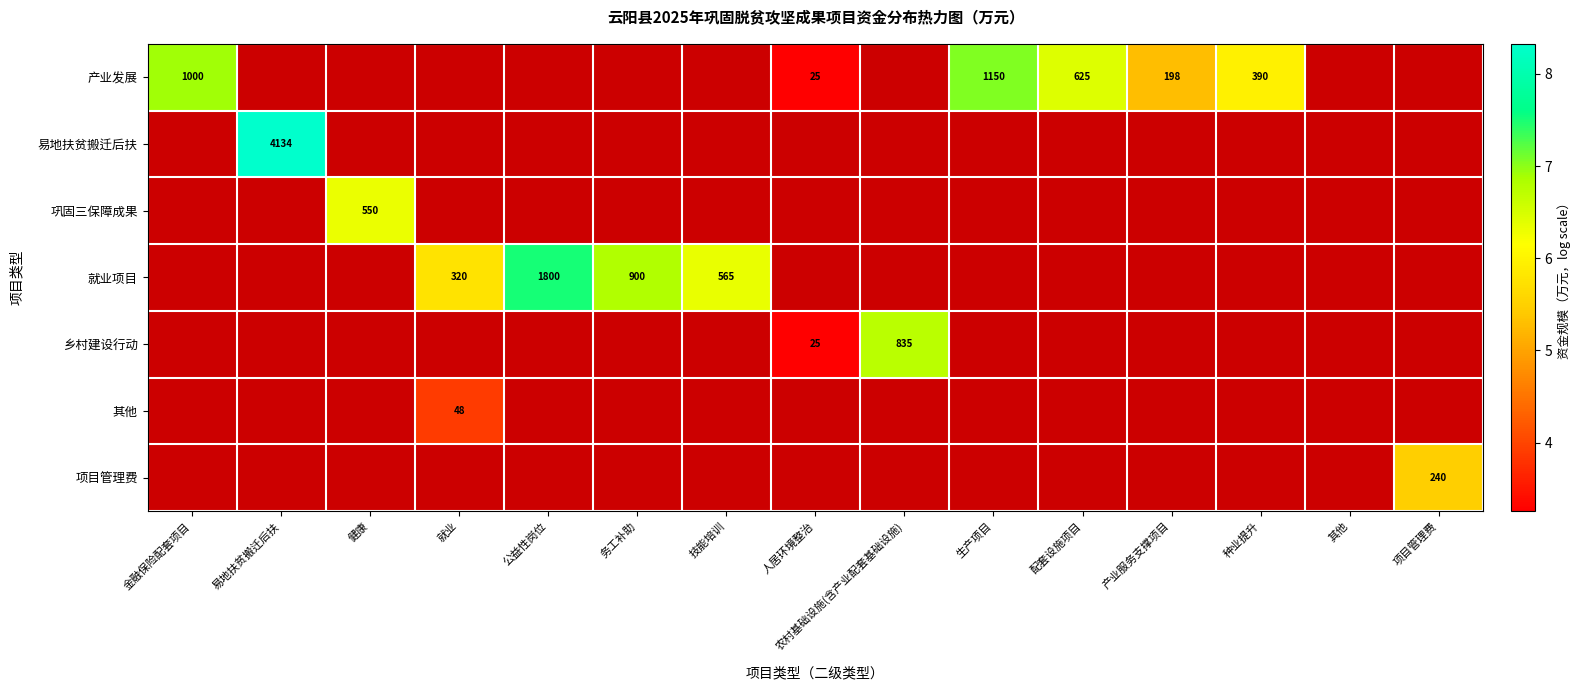

How many series are shown in this chart?

7